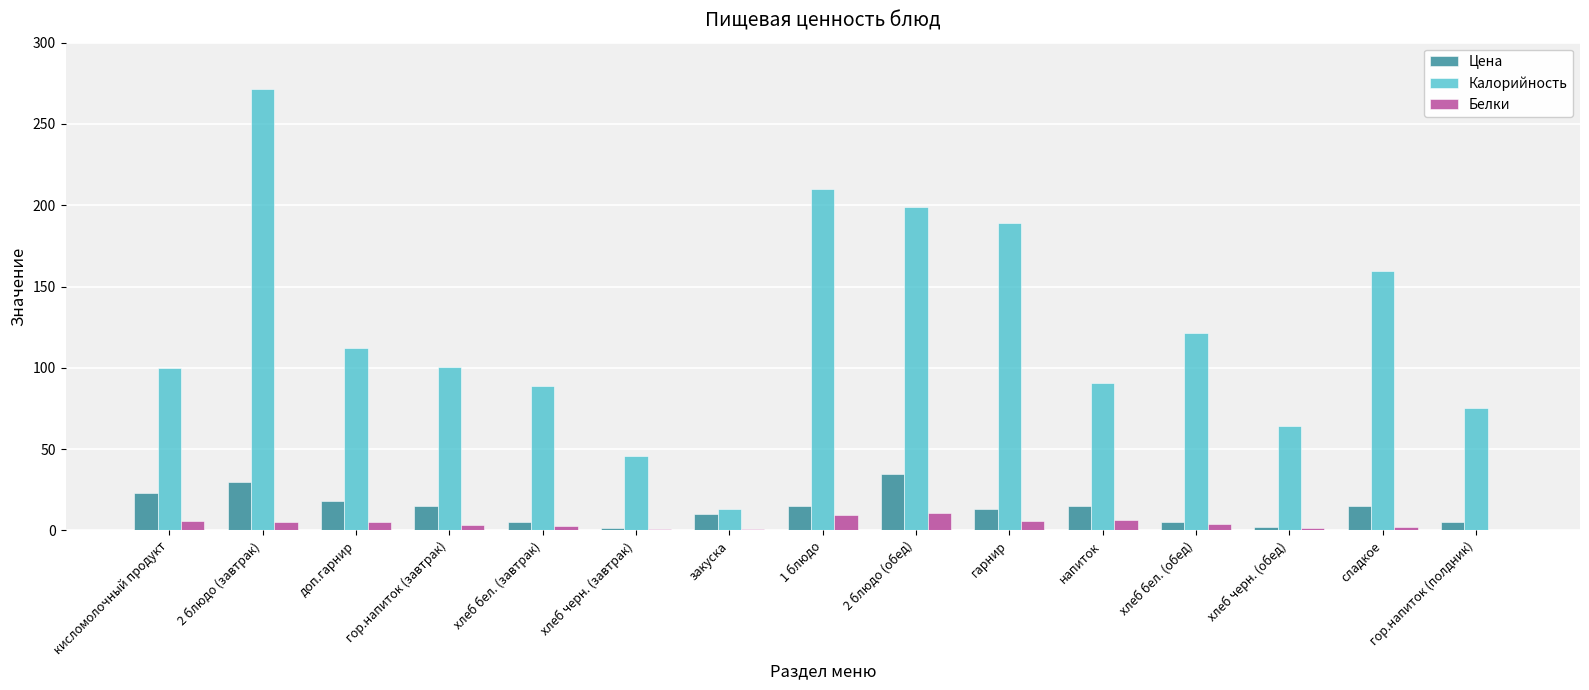

Between гор.напиток (завтрак) and хлеб черн. (завтрак), which series saw the biggest shift?

Калорийность